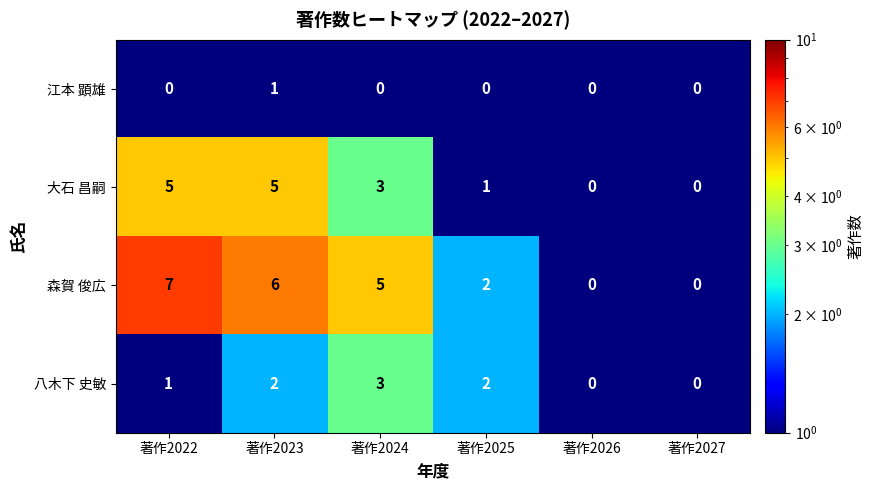

What is the maximum value for 森賀 俊広?

7